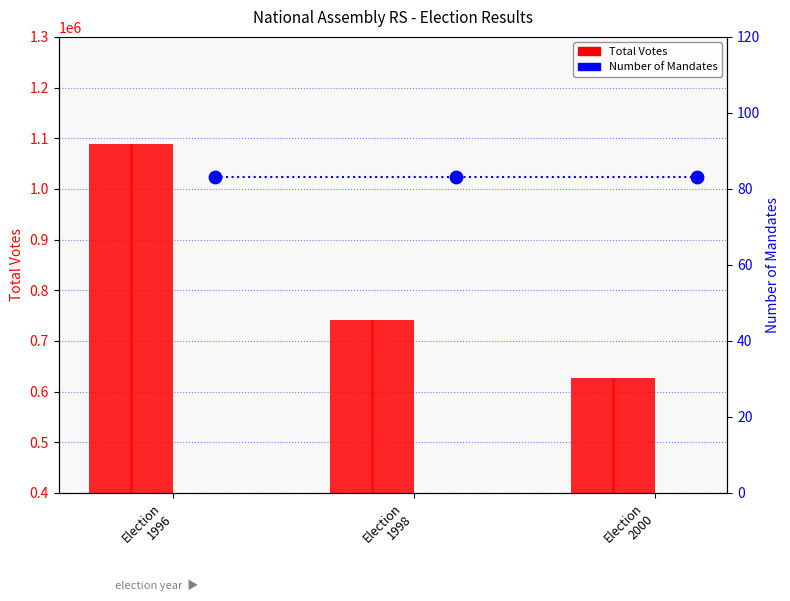

Is the value of Number of Mandates at Election
1996 greater than the value of Total Votes at Election
1996?

No